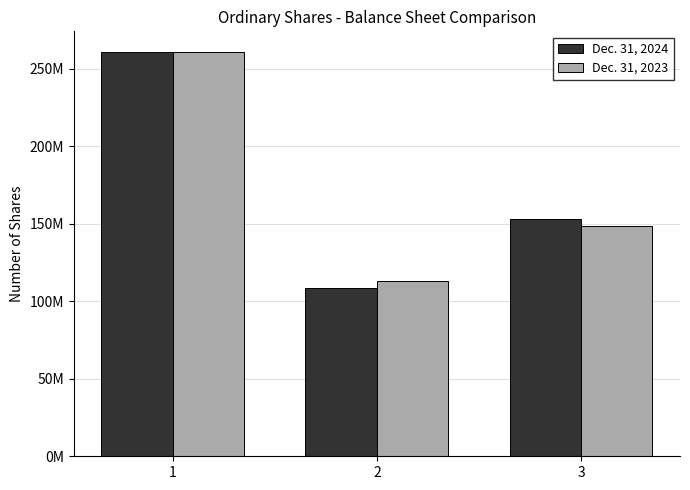

The value of Dec. 31, 2023 at 3 is 148317543. True or false?

True